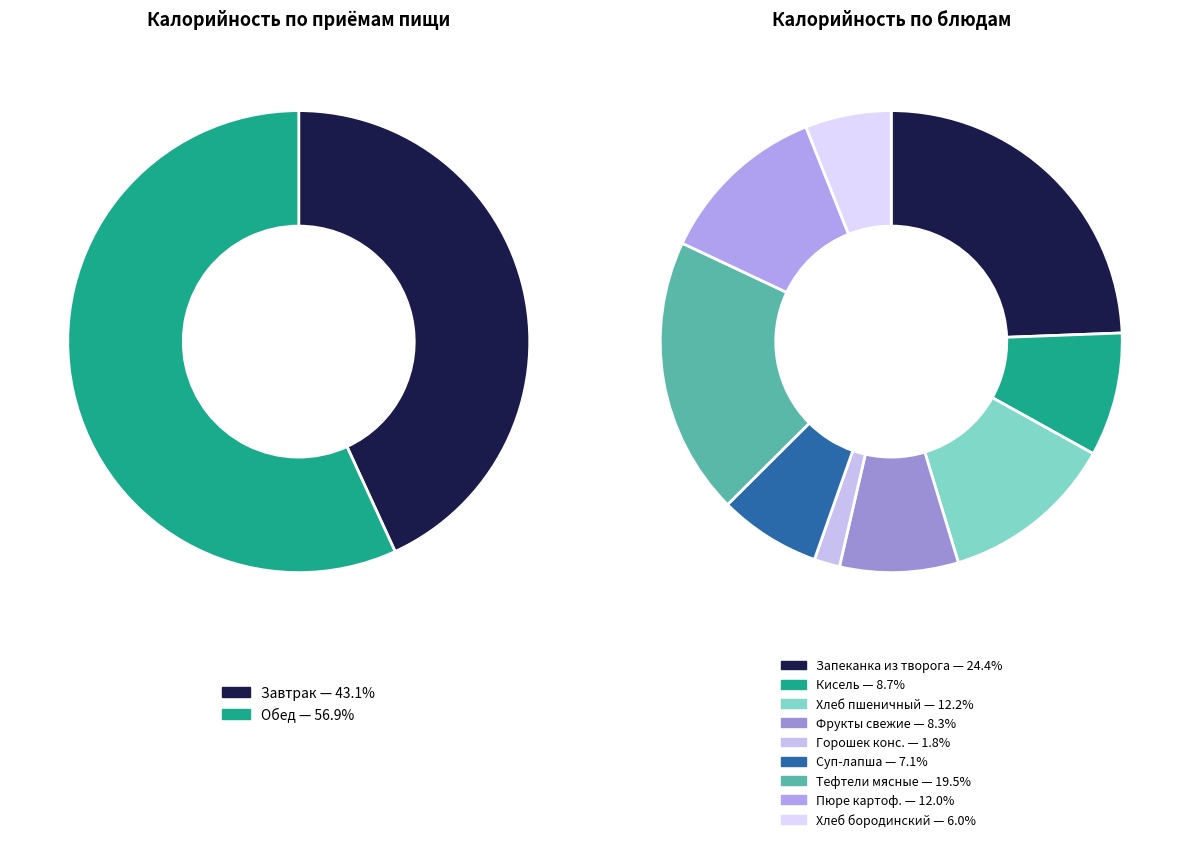

To the nearest percent, what is the difference between the largest and smallest slice percentages?

23%